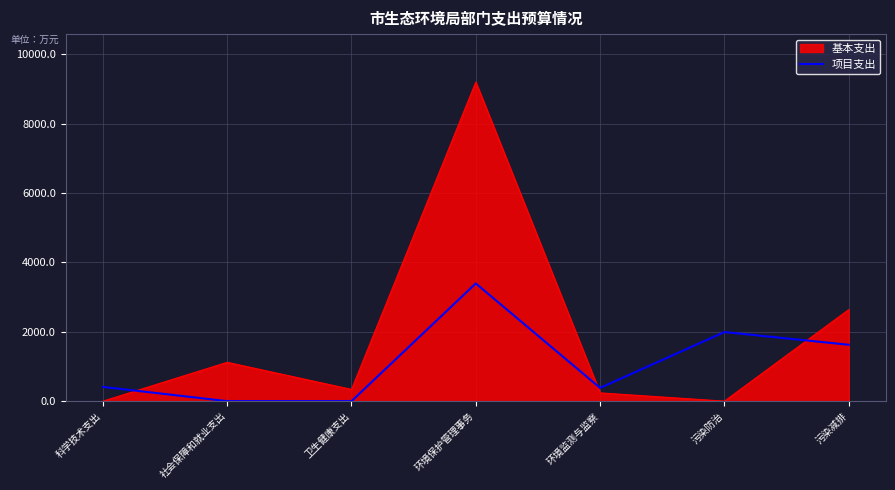

Is it true that 基本支出 equals 2638.0 at 污染减排?

True